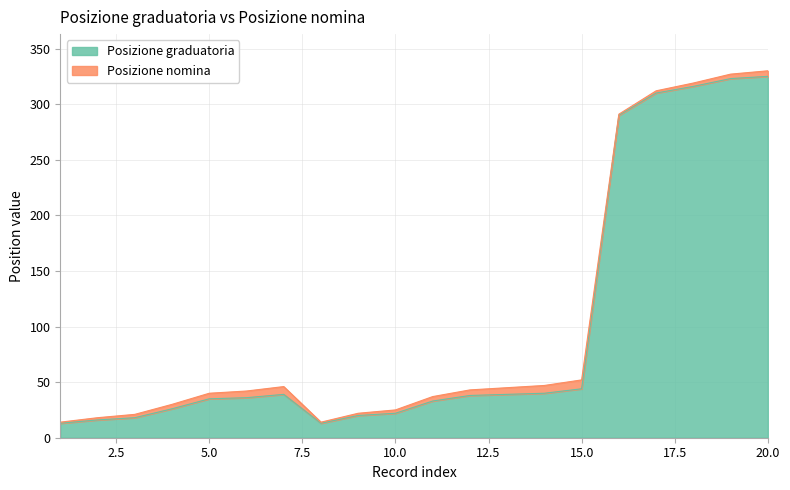

What is the difference between the maximum and minimum values in the Posizione graduatoria series?

312